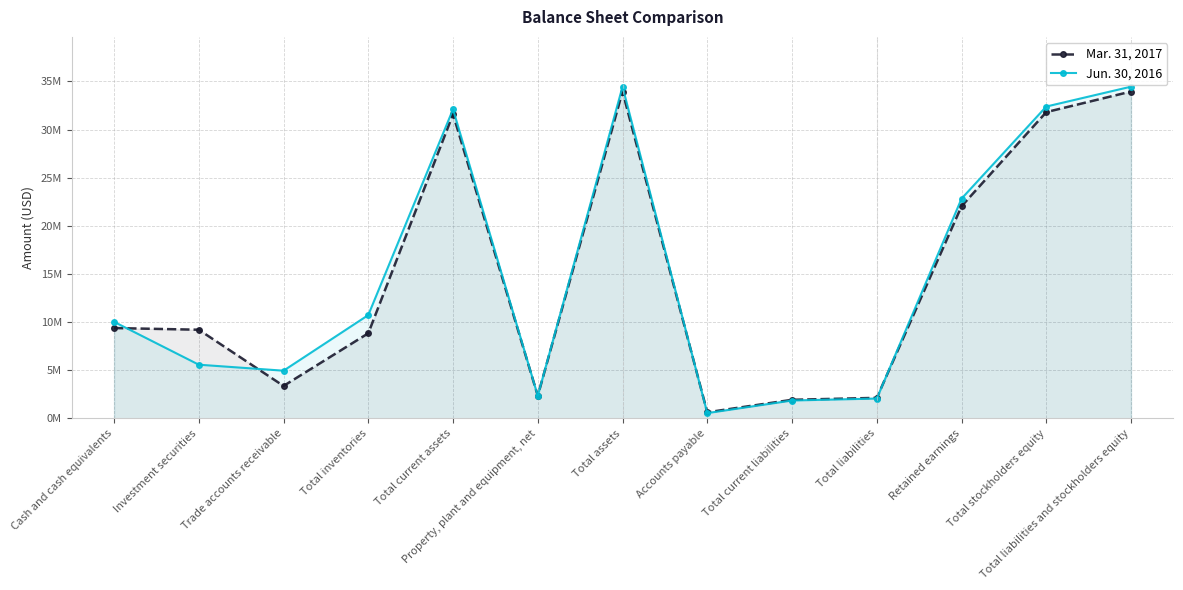

Which category has the highest value in the Jun. 30, 2016 series?

Total assets